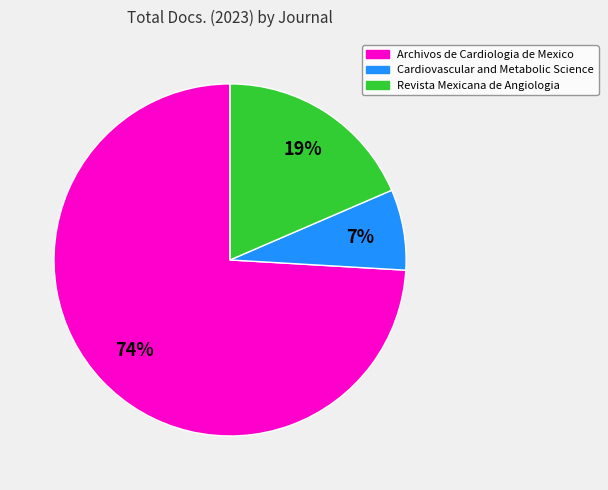

Which slice is the smallest?

Cardiovascular and Metabolic Science